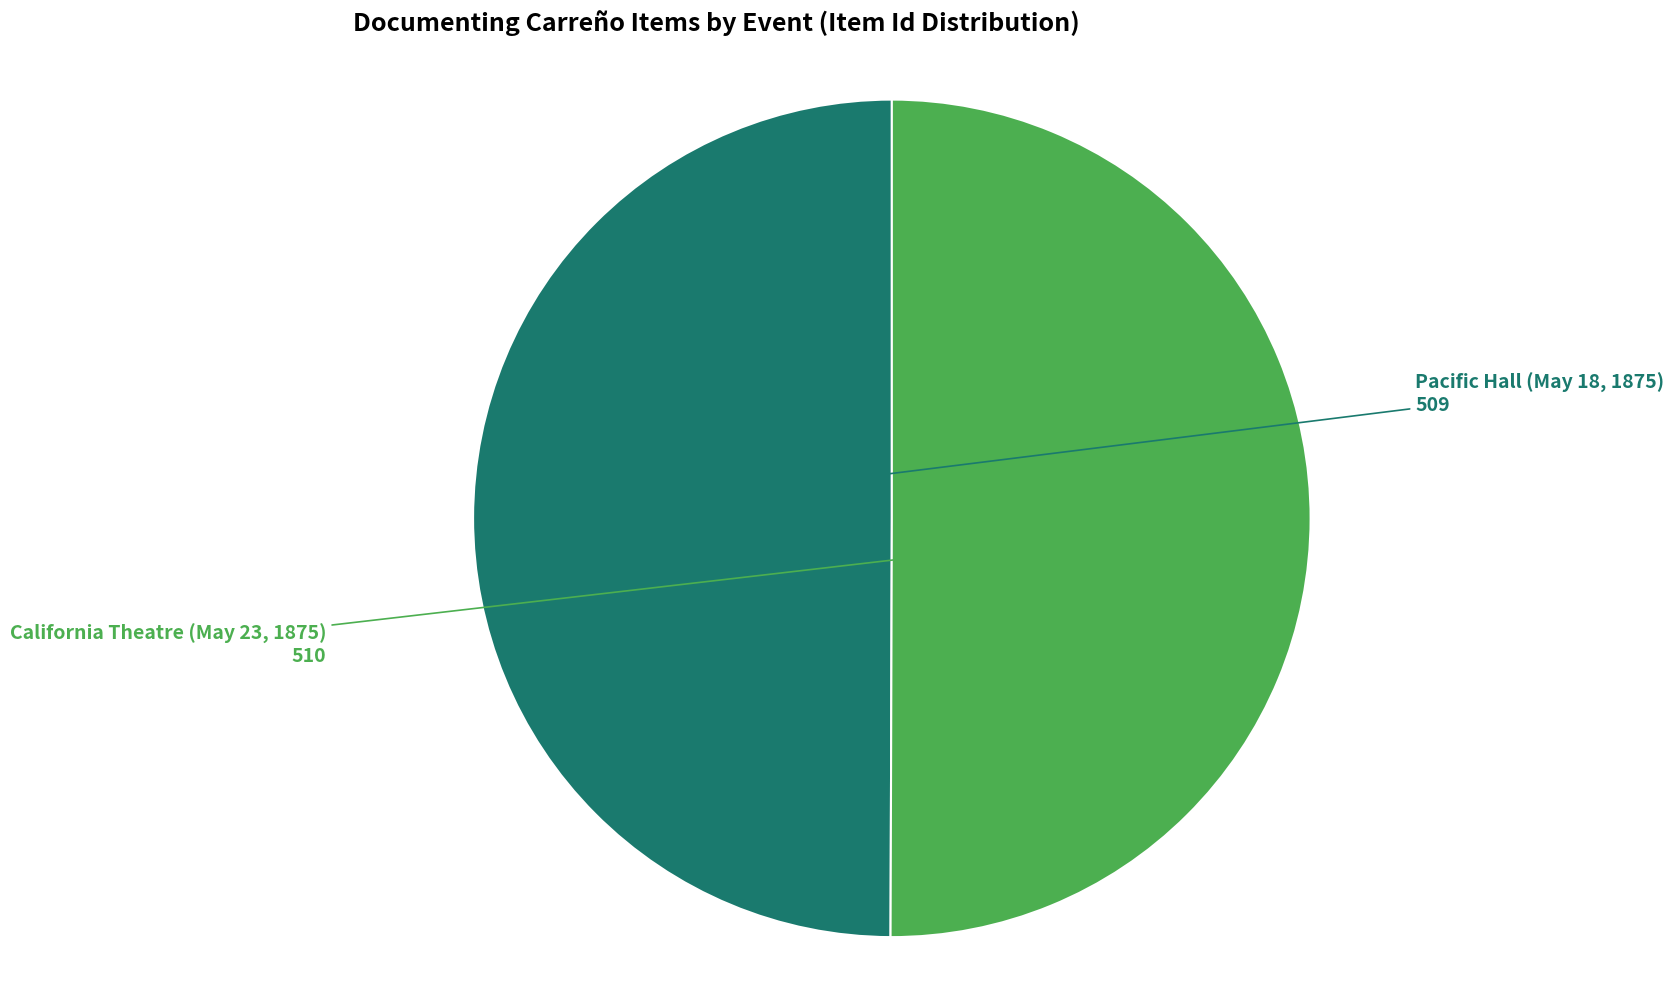

Approximately how many times larger is the value at Pacific Hall (May 18, 1875) compared to California Theatre (May 23, 1875)?

1.0